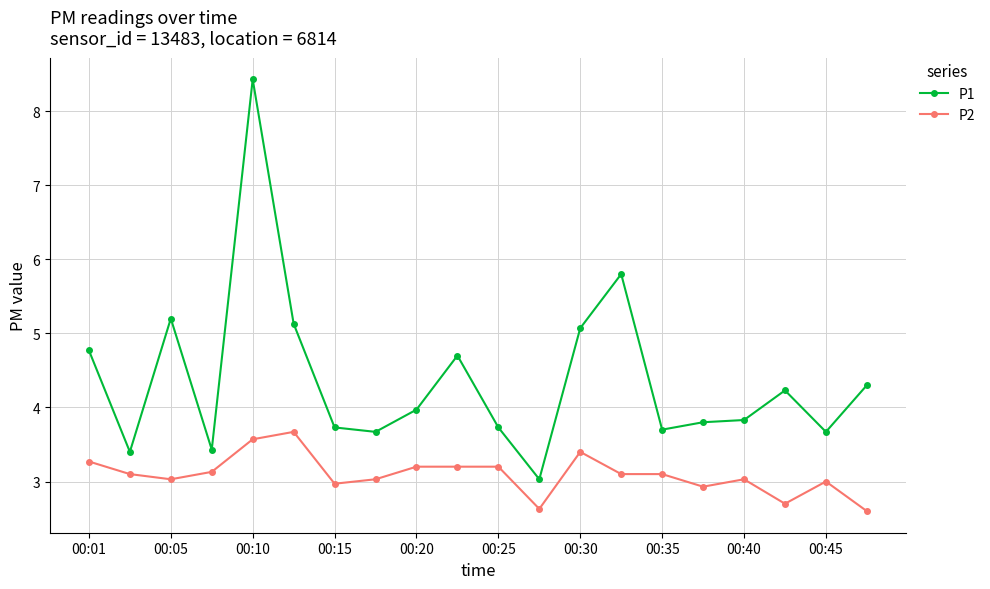

Which series has the largest total across all categories?

P1